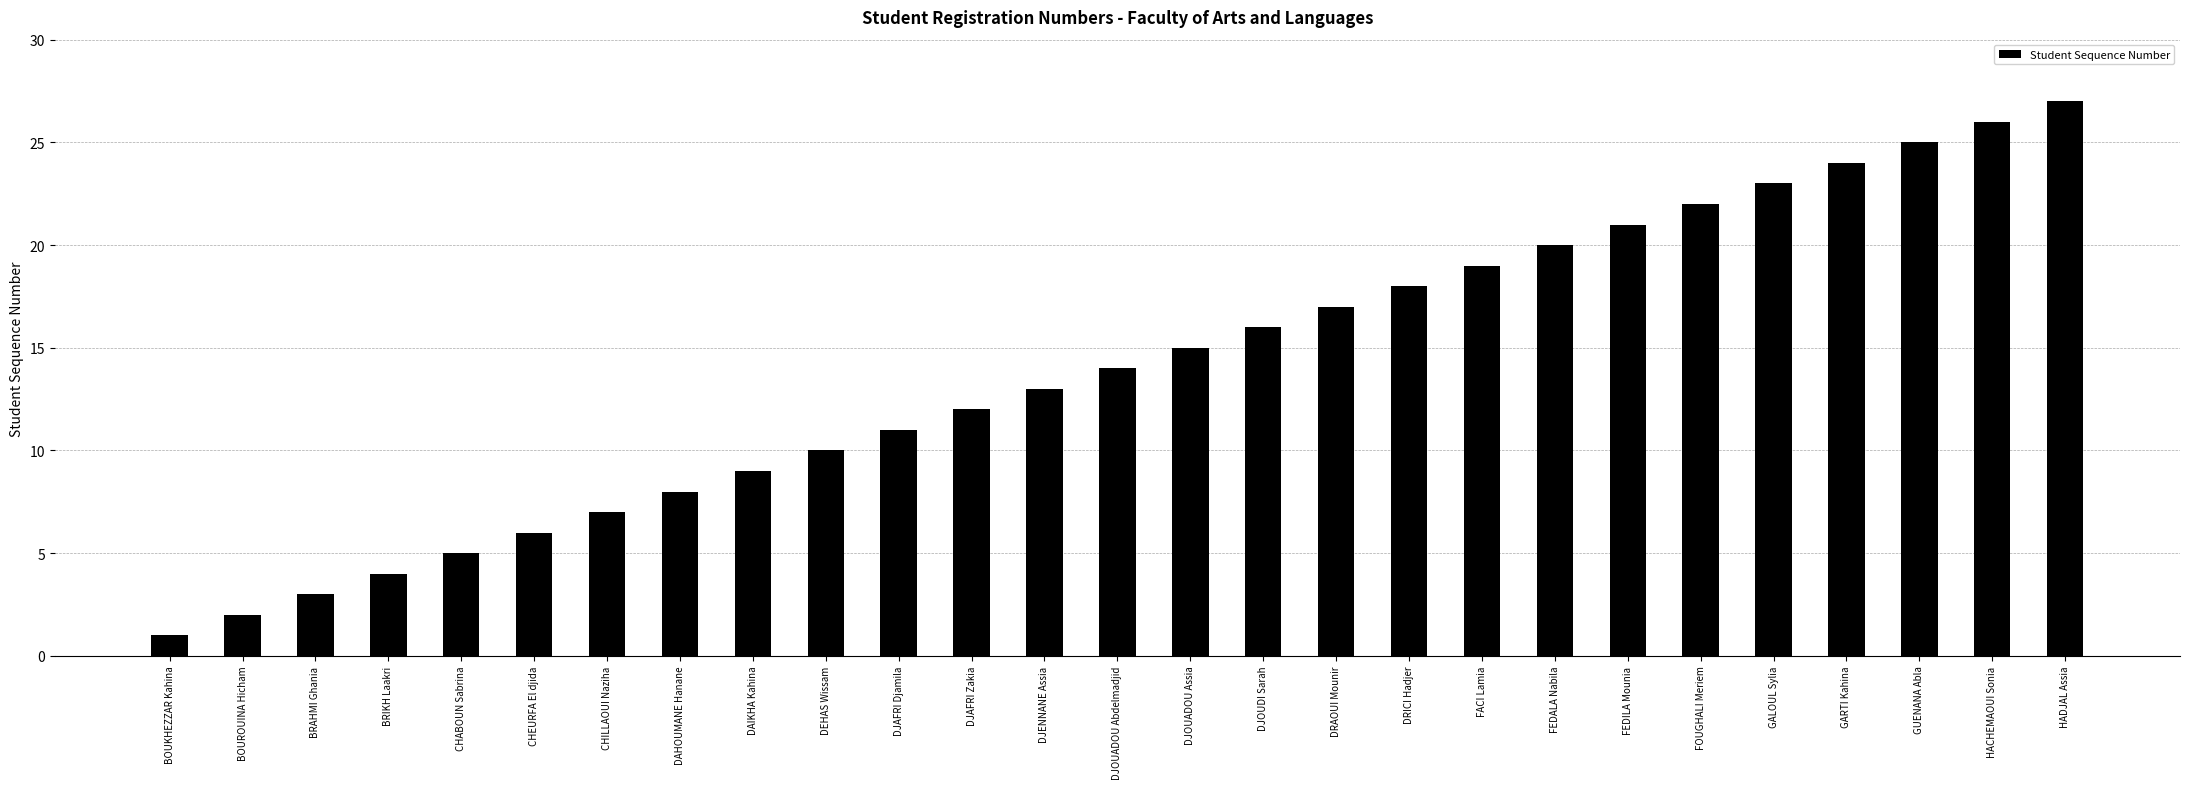

List the labels in order of value, smallest first.

BOUKHEZZAR Kahina, BOUROUINA Hicham, BRAHMI Ghania, BRIKH Laakri, CHABOUN Sabrina, CHEURFA El djida, CHILLAOUI Naziha, DAHOUMANE Hanane, DAIKHA Kahina, DEHAS Wissam, DJAFRI Djamila, DJAFRI Zakia, DJENNANE Assia, DJOUADOU Abdelmadjid, DJOUADOU Assia, DJOUDI Sarah, DRAOUI Mounir, DRICI Hadjer, FACI Lamia, FEDALA Nabila, FEDILA Mounia, FOUGHALI Meriem, GALOUL Sylia, GARTI Kahina, GUENANA Abla, HACHEMAOUI Sonia, HADJAL Assia